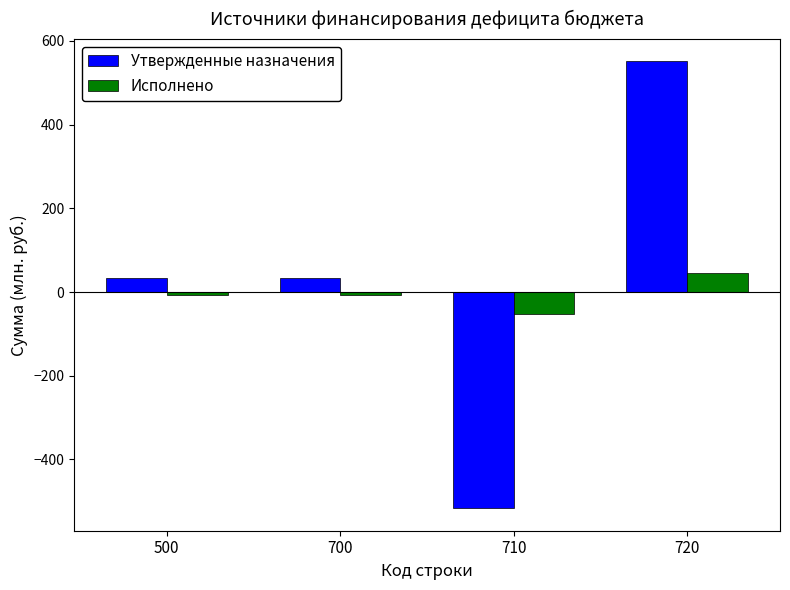

The value of Утвержденные назначения at 710 is -517.0. True or false?

True